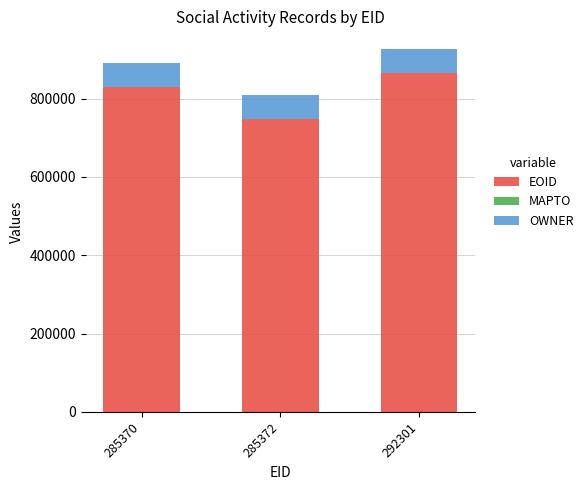

What is the total value across all series at 285372?

807891